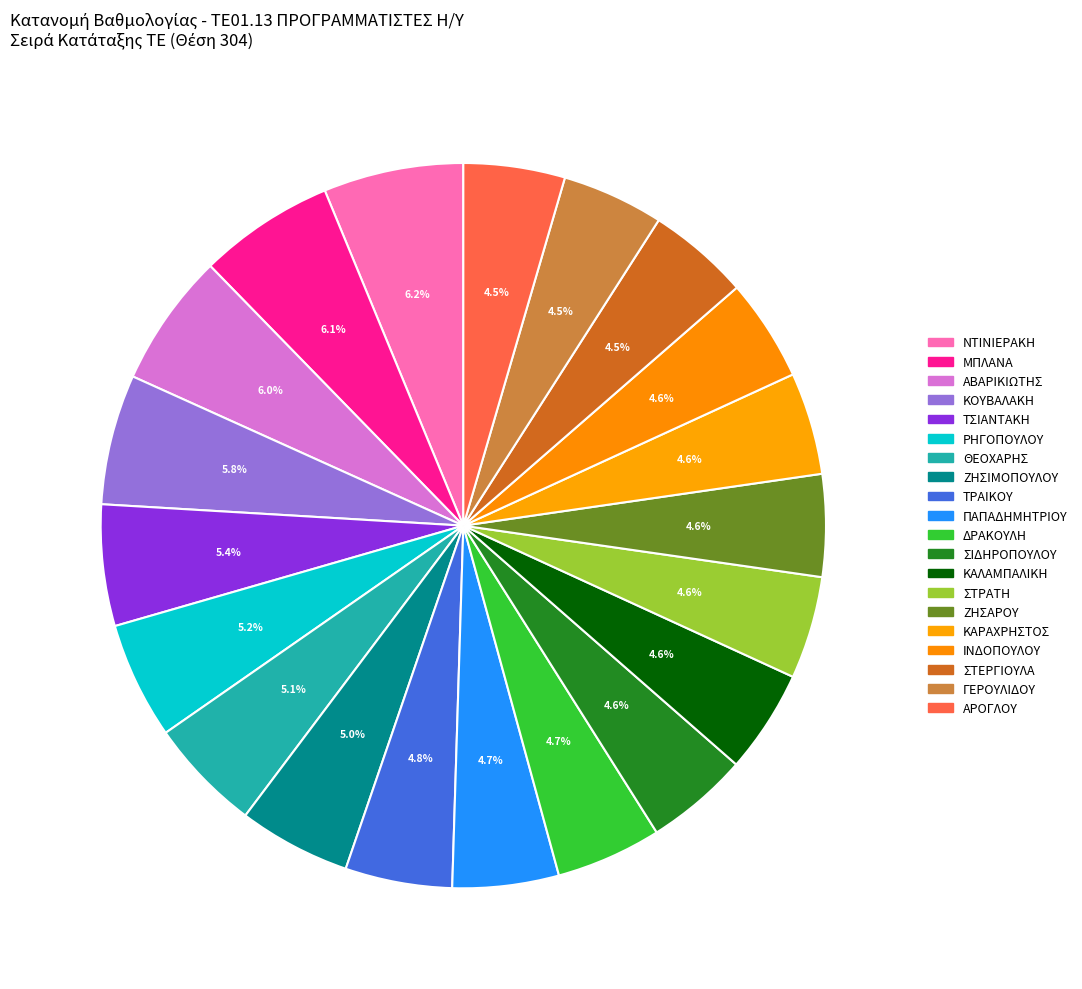

How many slices are in this pie chart?

20